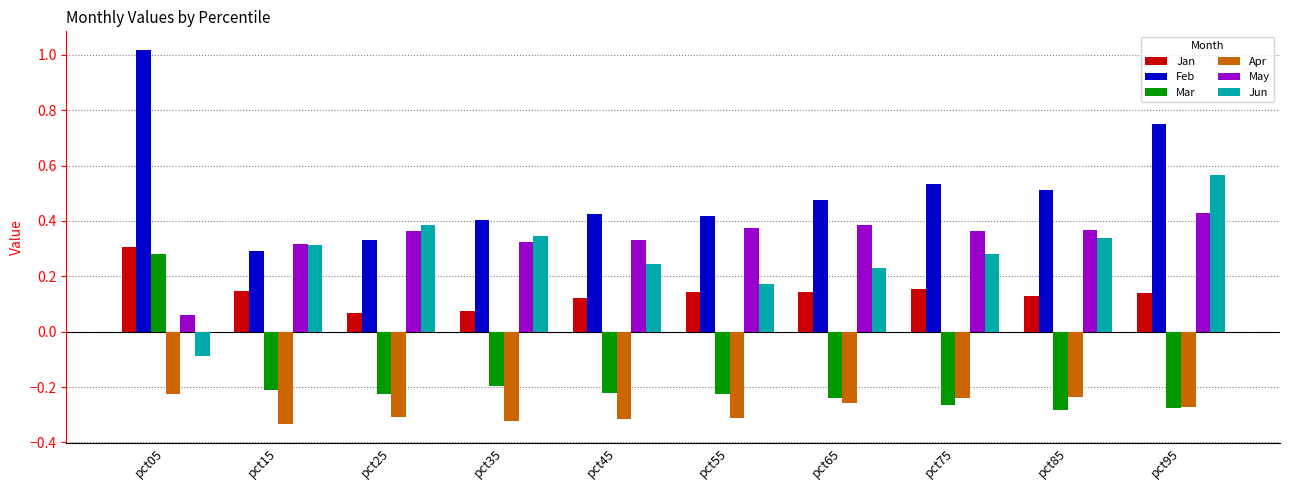

At how many categories does at least one series exceed 0?

10